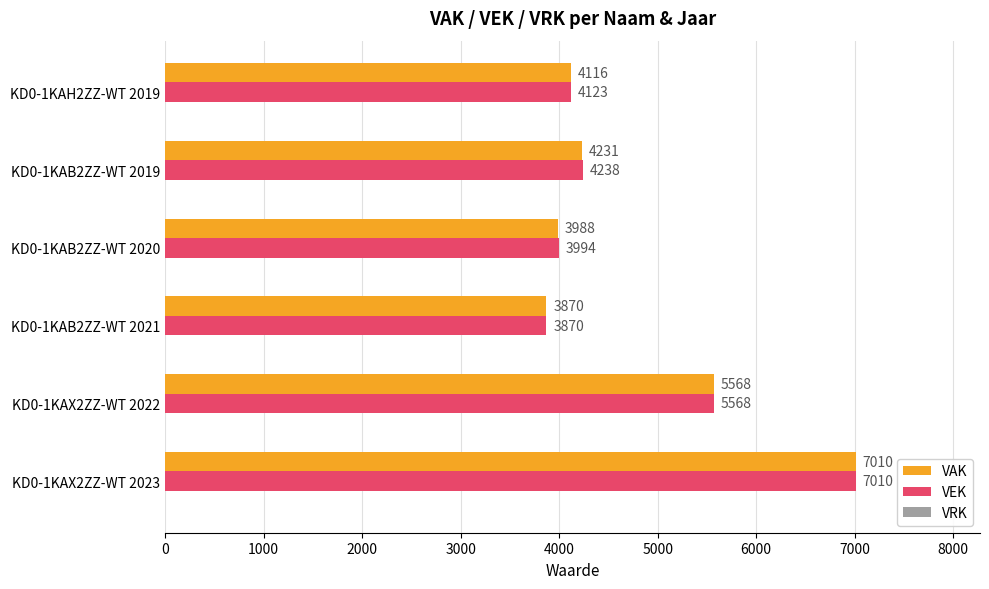

Which series has the largest total across all categories?

VEK